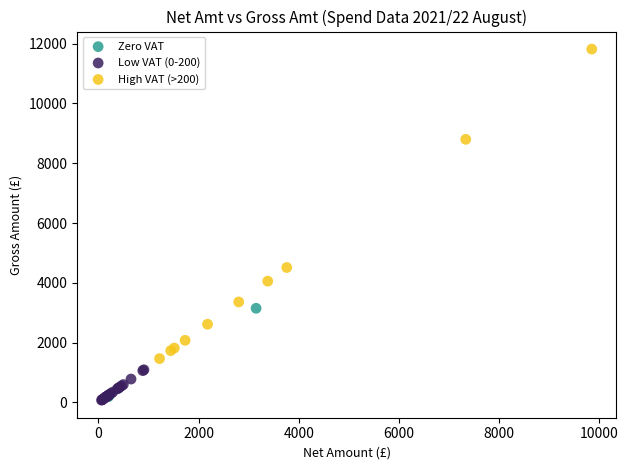

What are all the series names shown in the legend?

Zero VAT, Low VAT (0-200), High VAT (>200)